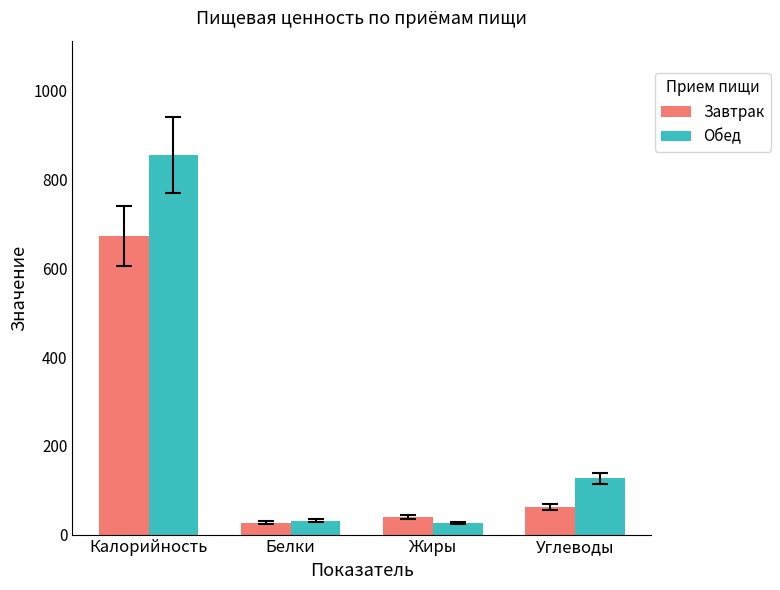

At which category is the sum across all series the highest?

Калорийность